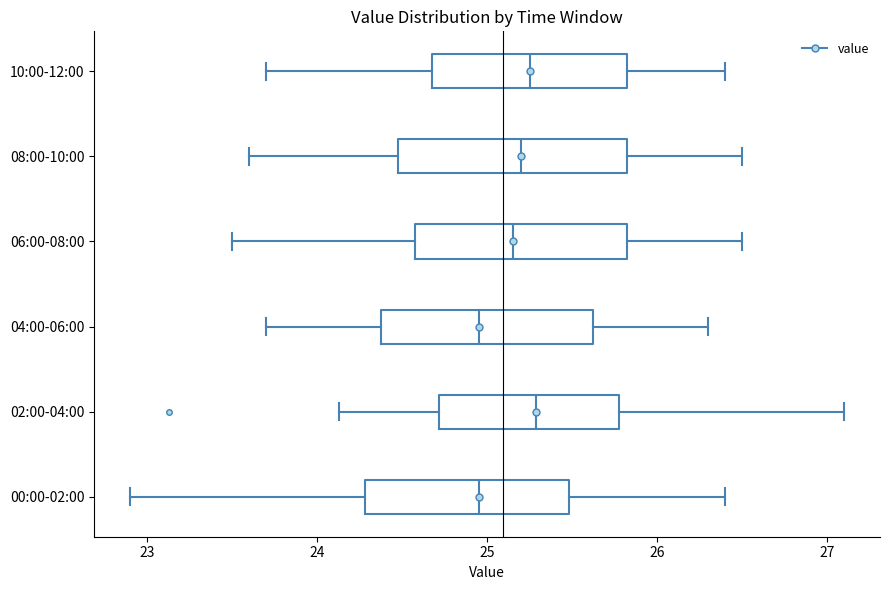

Where does the median line of the box for 02:00-04:00 sit on the x-axis? The values are not printed on the chart, so give them approximately, as read against the axis.

25.3